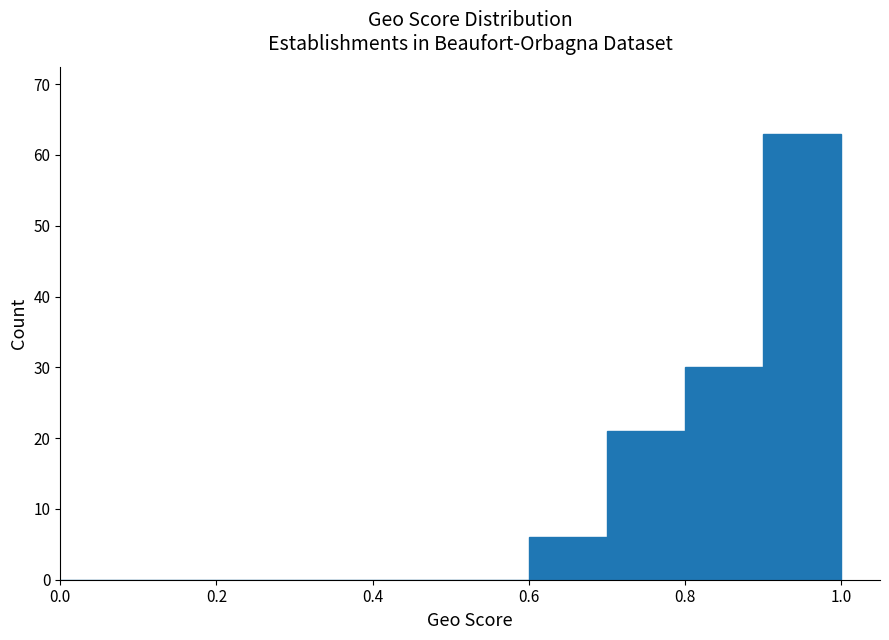

Reading left to right, list every bar in this chart as the range it spans on the x-axis followed by its height. The values are not printed on the chart, so give them approximately, as read against the axis.

0.0 to 0.1: 0
0.1 to 0.2: 0
0.2 to 0.3: 0
0.3 to 0.4: 0
0.4 to 0.5: 0
0.5 to 0.6: 0
0.6 to 0.7: 6
0.7 to 0.8: 21
0.8 to 0.9: 30
0.9 to 1.0: 63